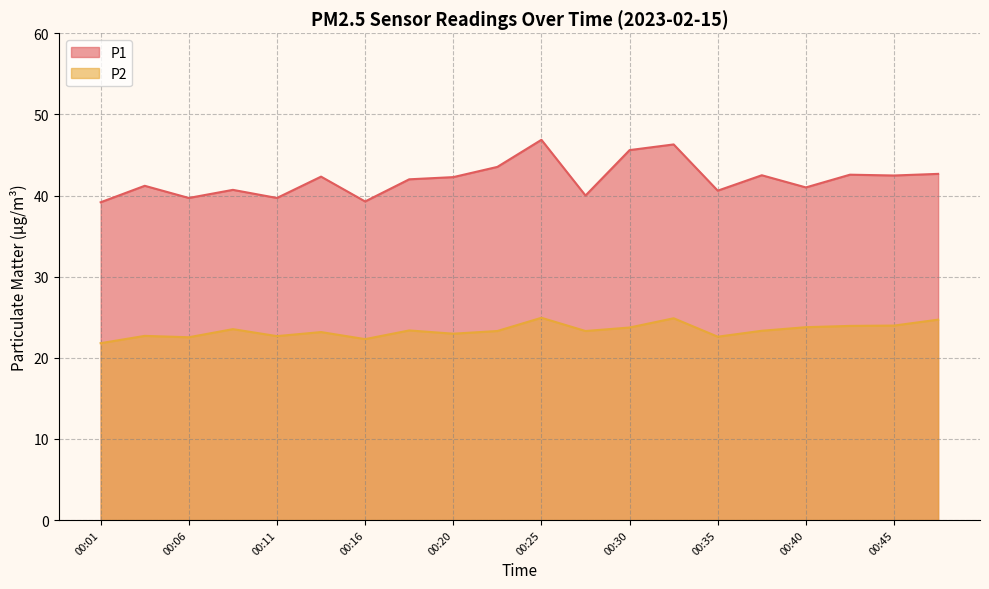

In P1, how many points are lower than both neighbors (excluding endpoints)?

7